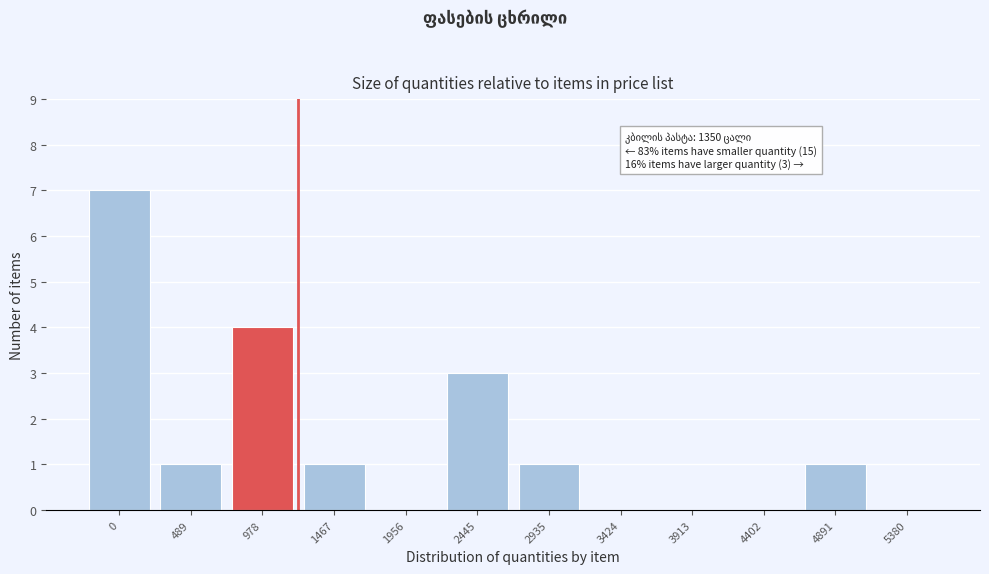

Reading right to left, what are all the values shown in this chart?

5380=0	4891=1	4402=0	3913=0	3424=0	2935=1	2445=3	1956=0	1467=1	978=4	489=1	0=7